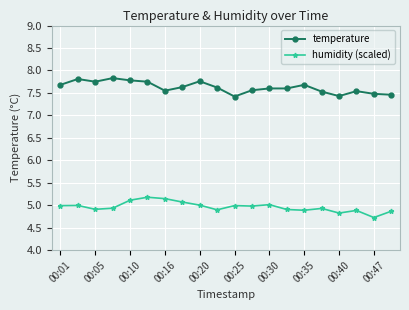

How many series are shown in this chart?

2